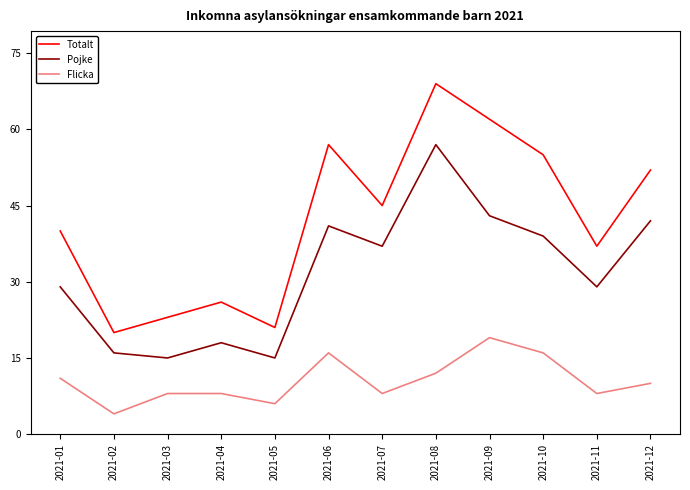

The Pojke series shows 18 at 2021-04. True or false?

True